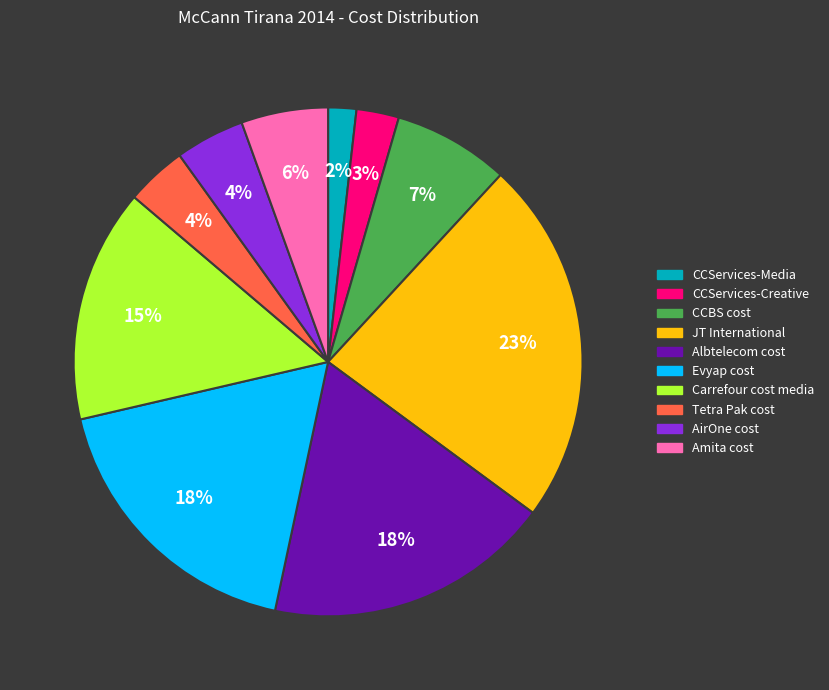

The Carrefour cost media slice represents 15% of the pie. True or false?

True